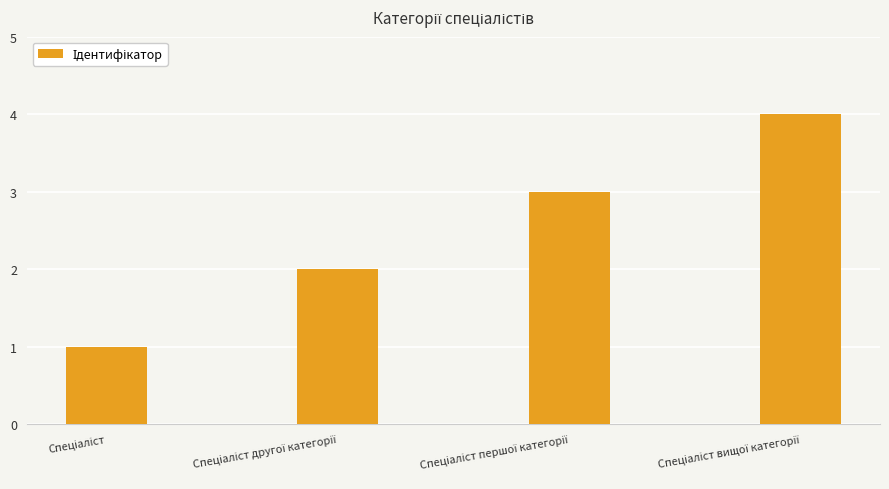

What is the difference between the maximum and minimum values?

3